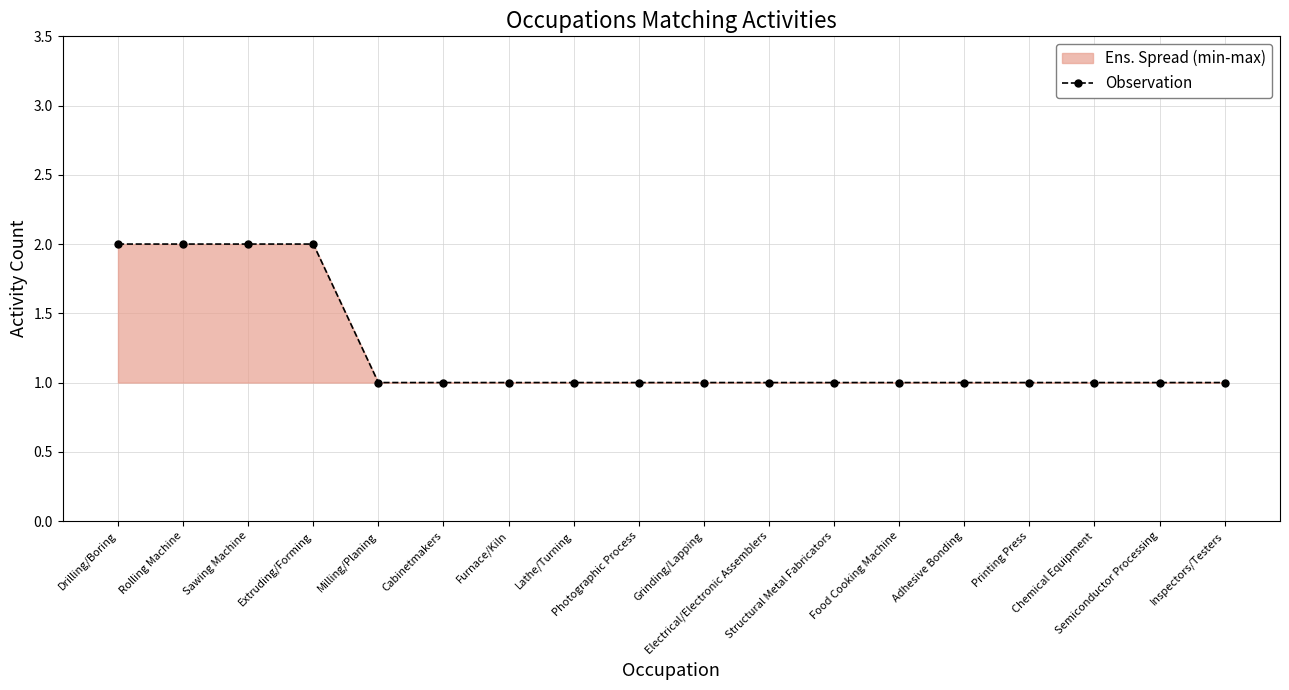

Which has a higher value, Semiconductor Processing or Extruding/Forming?

Extruding/Forming